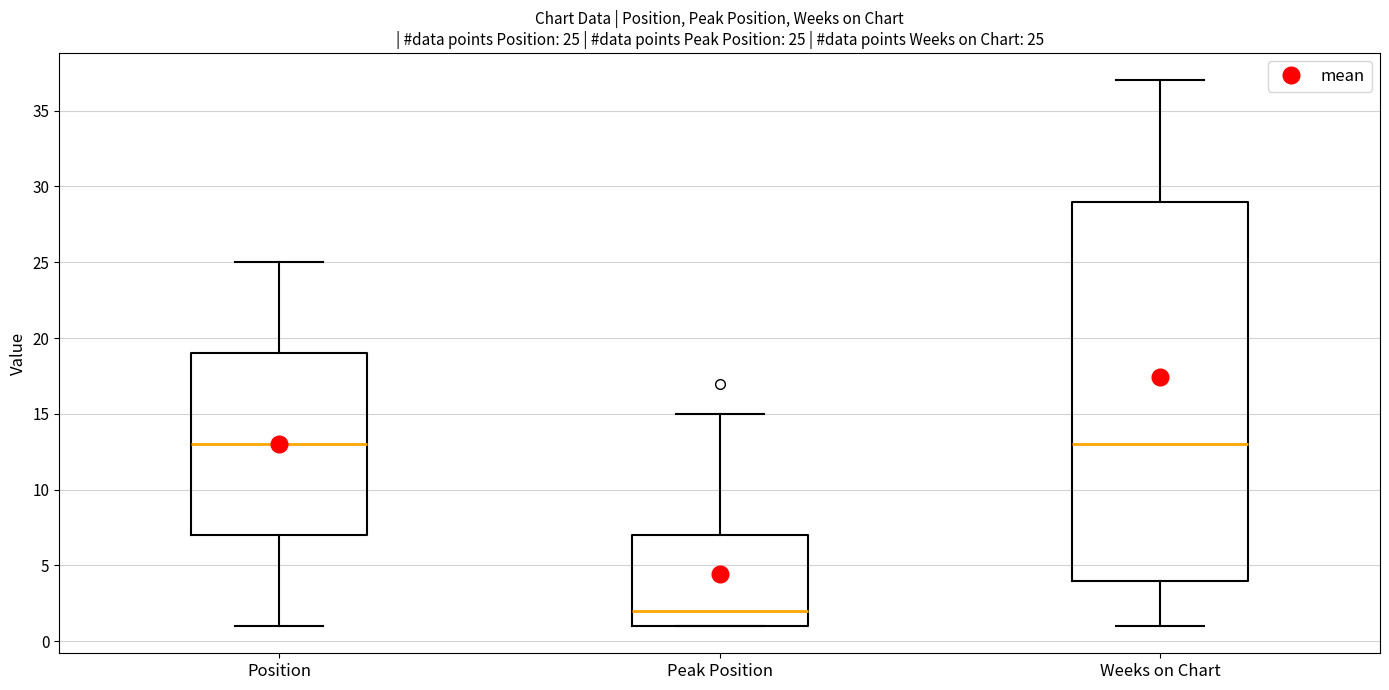

Comparing the boxes themselves (not the whiskers), which one is the tallest?

Weeks on Chart